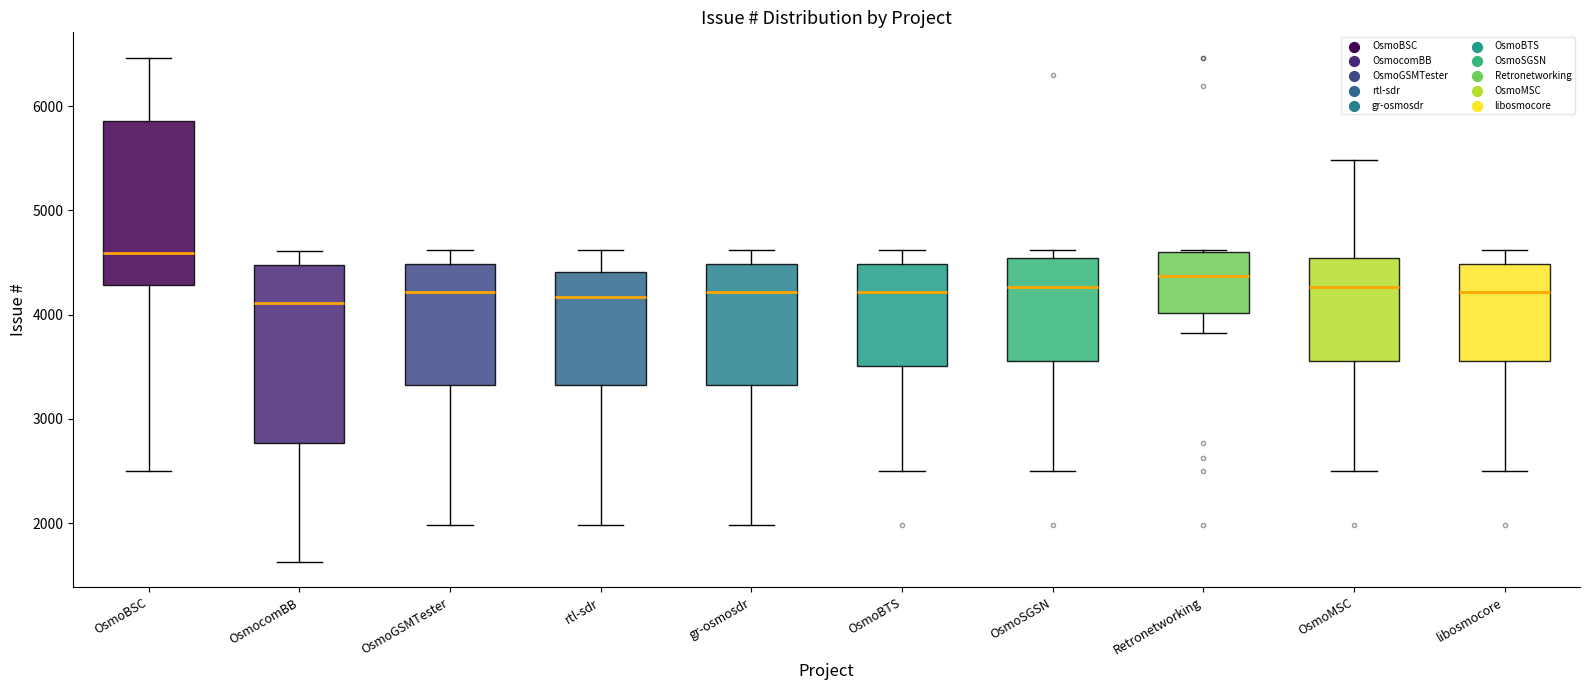

Which box's median line is the highest?

OsmoBSC